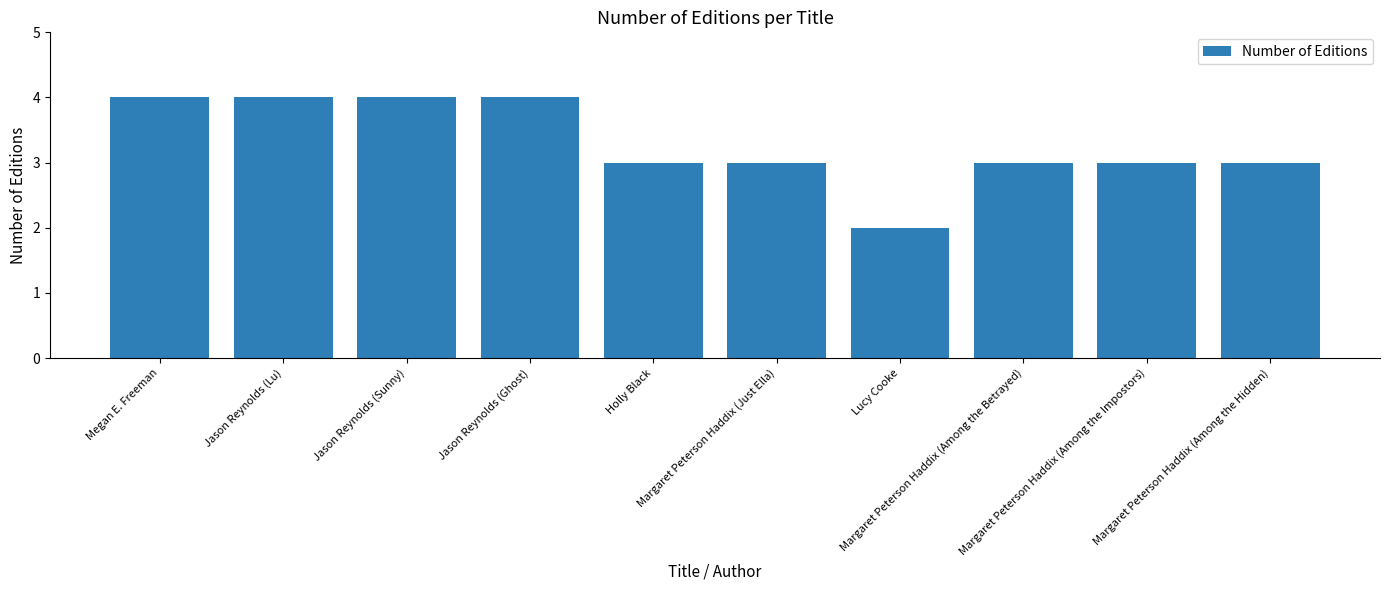

Read the value at Jason Reynolds (Ghost).

4